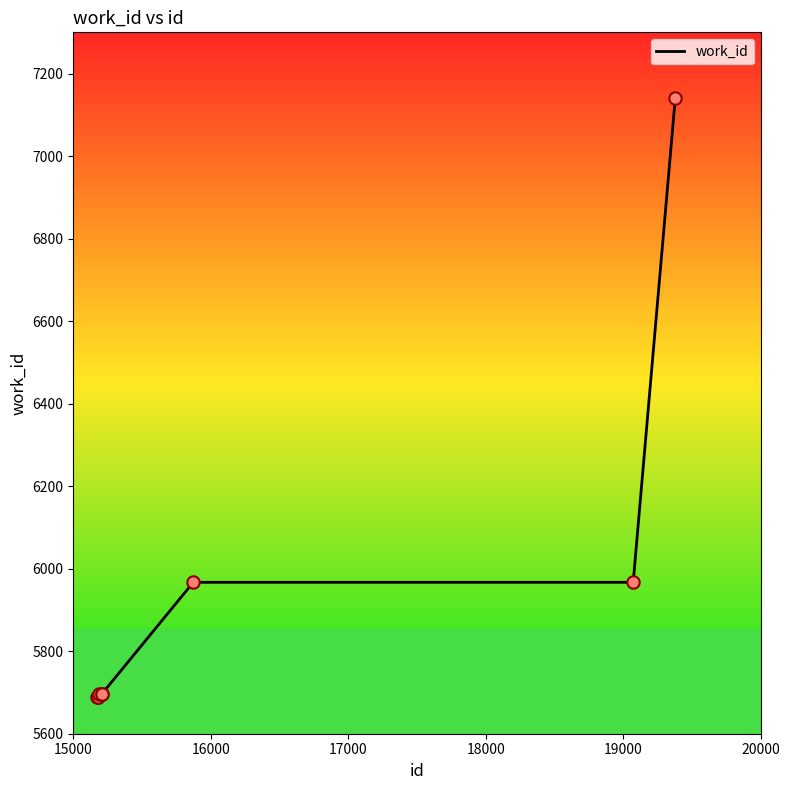

What is the smallest value displayed?

5688